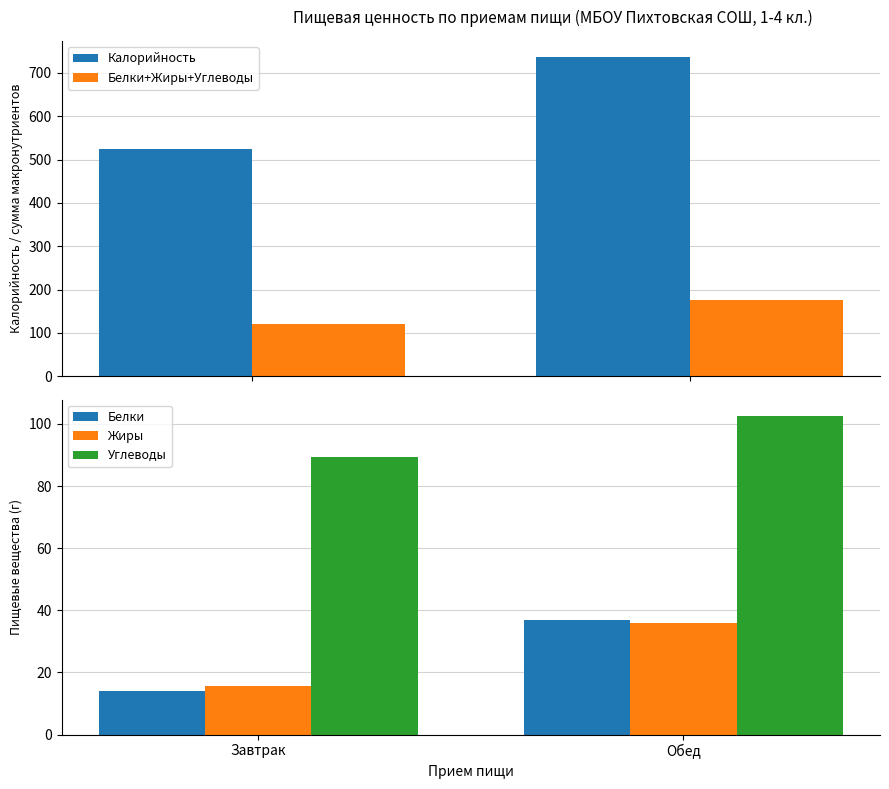

How many data points in Углеводы are above 102?

1